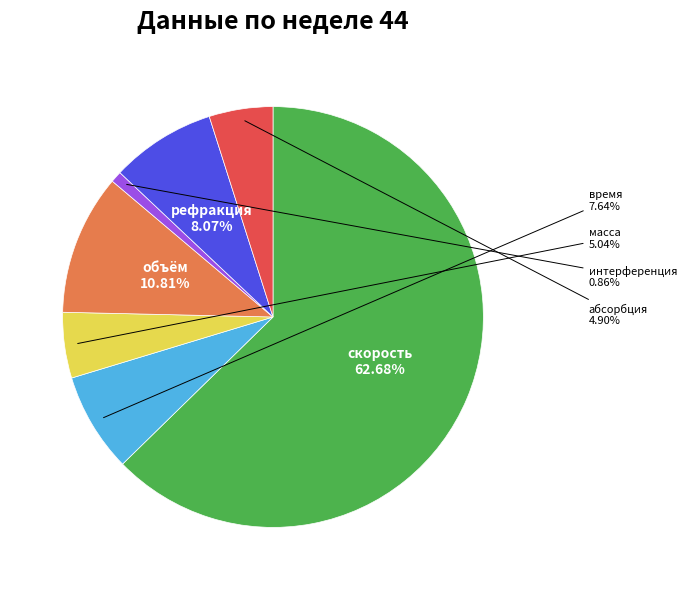

What is the largest slice in the pie chart?

скорость